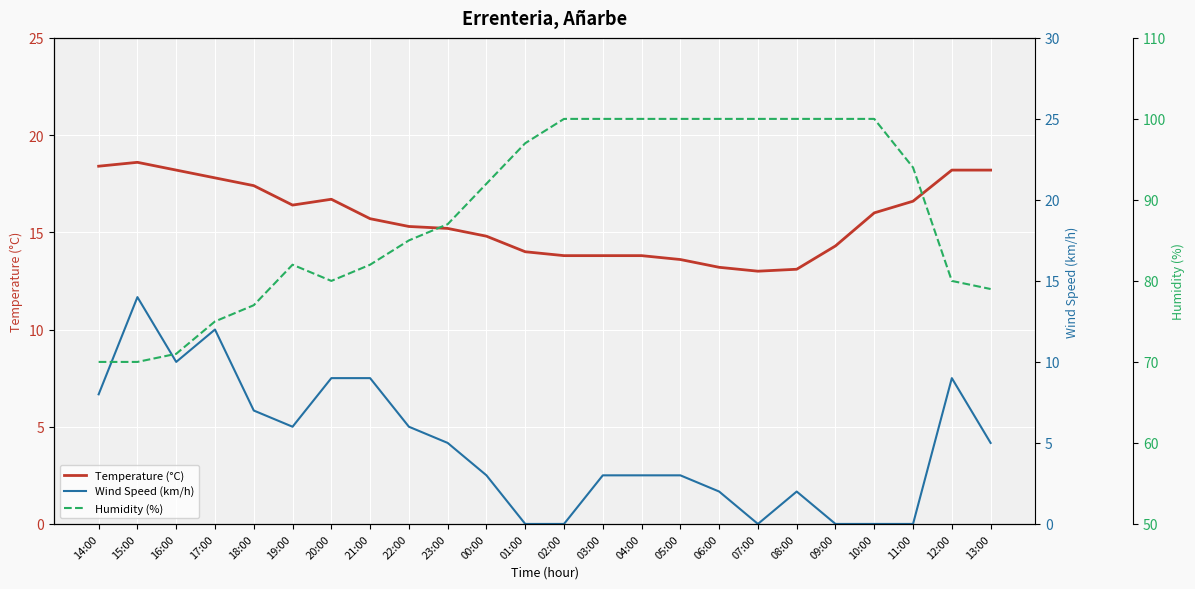

Rank the series by their maximum value, from lowest to highest.

Wind Speed (km/h), Temperature (°C), Humidity (%)